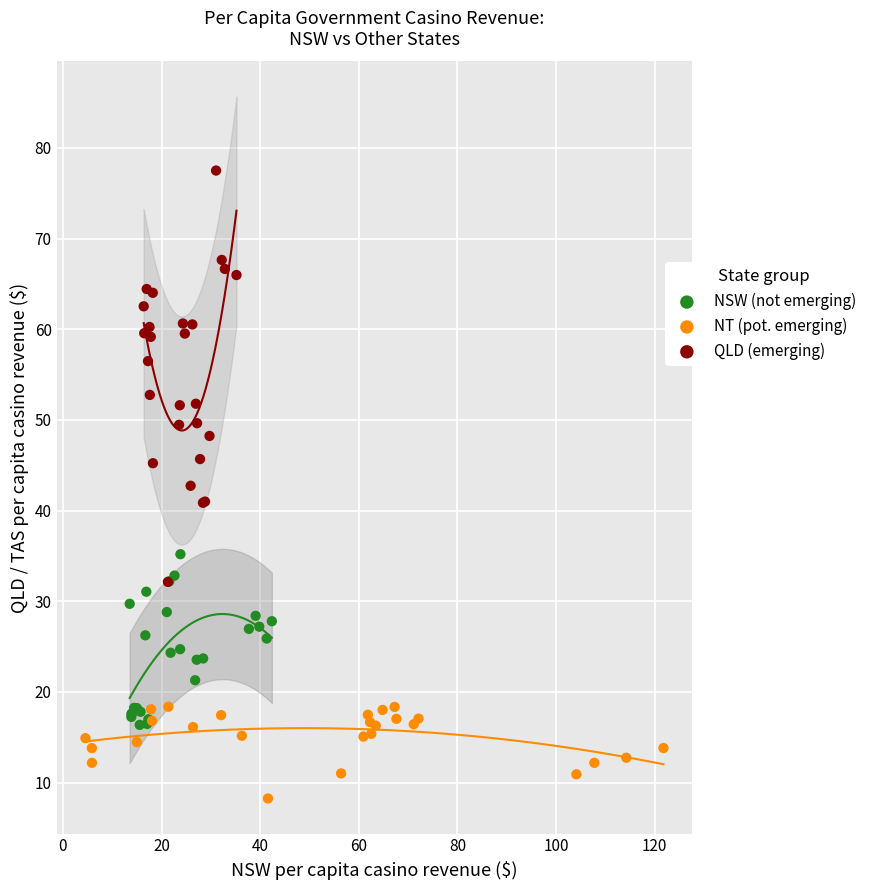

What are all the series names shown in the legend?

NSW (not emerging), NT (pot. emerging), QLD (emerging)